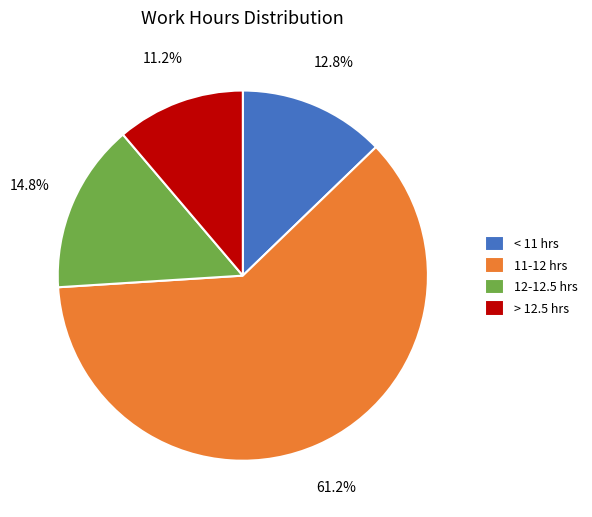

Is there any slice that represents more than half of the pie?

Yes